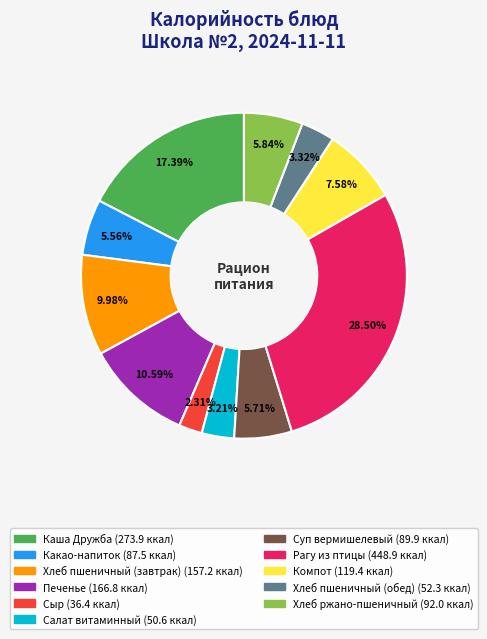

What is the largest slice in the pie chart?

Рагу из птицы